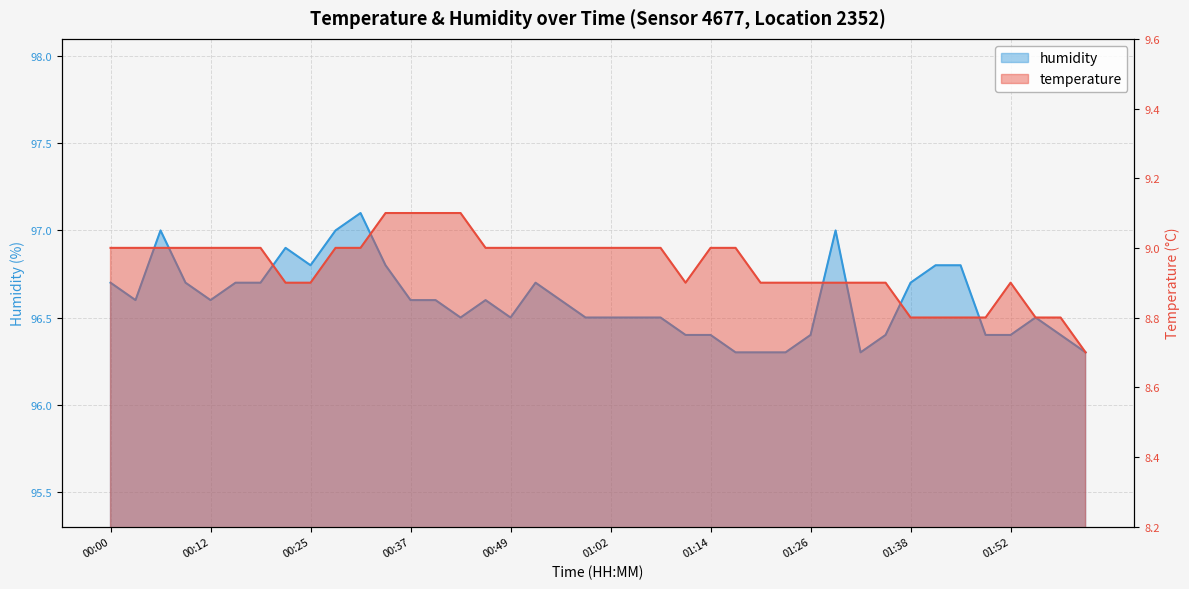

How many series are shown in this chart?

2